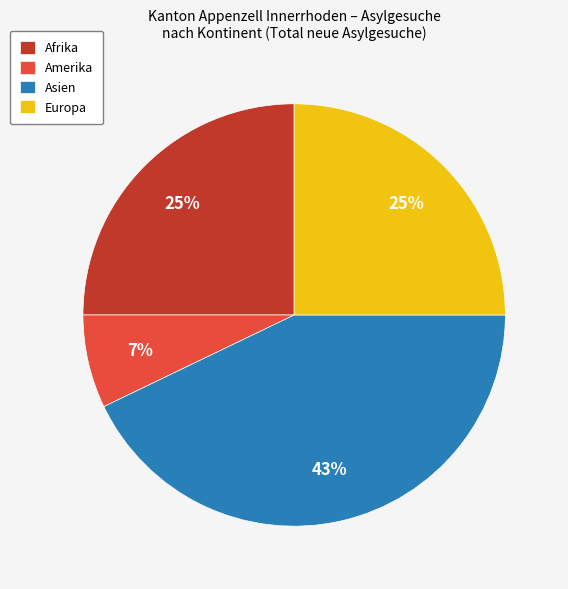

Is there any slice that represents more than half of the pie?

No